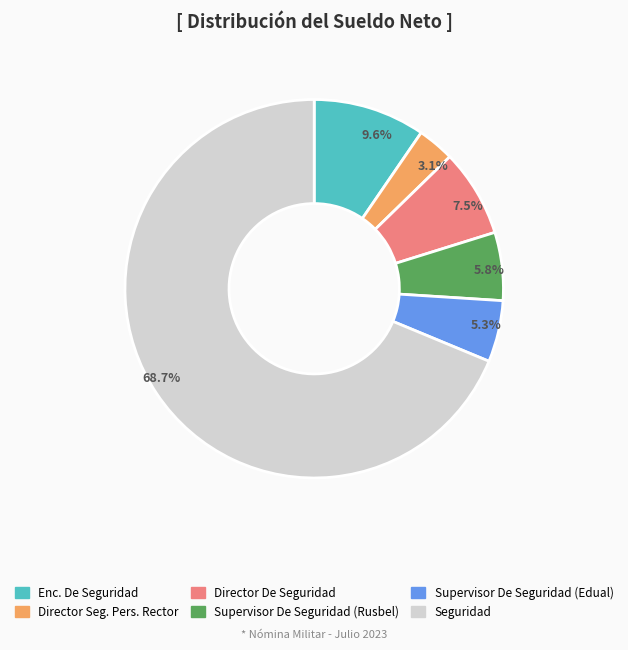

To the nearest percent, what is the difference between the largest and smallest slice percentages?

66%